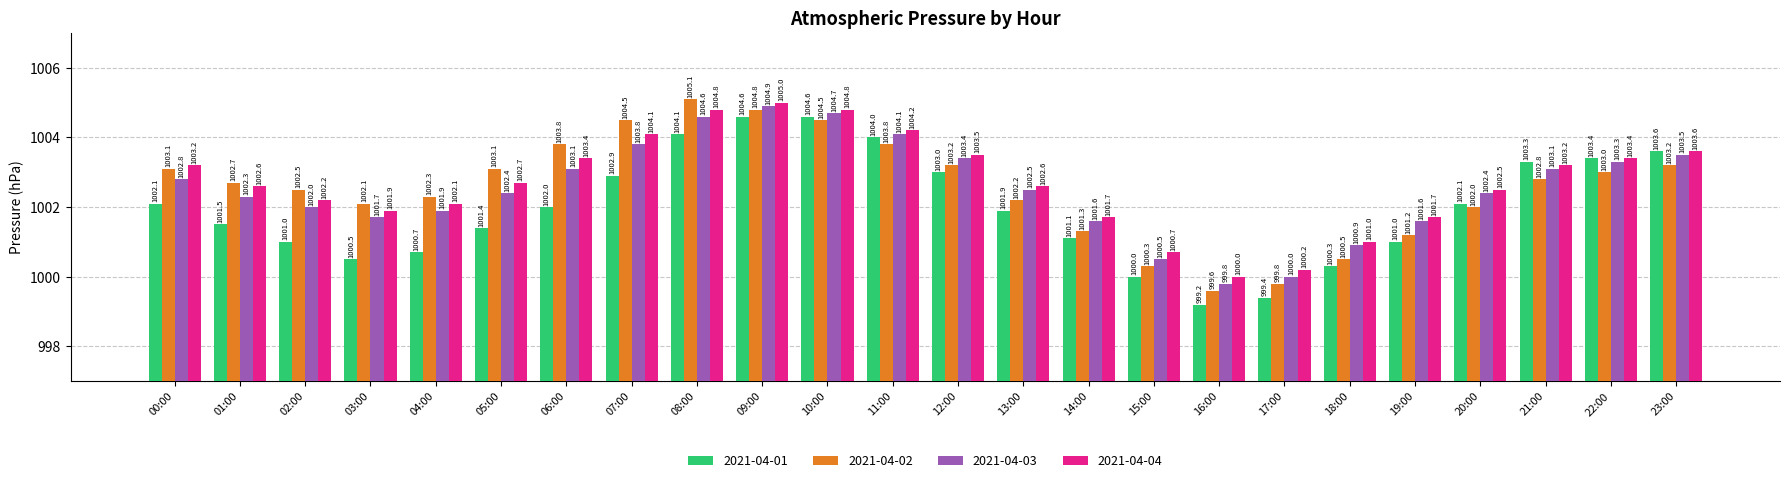

The value of 2021-04-03 at 21:00 is 577.7. True or false?

False